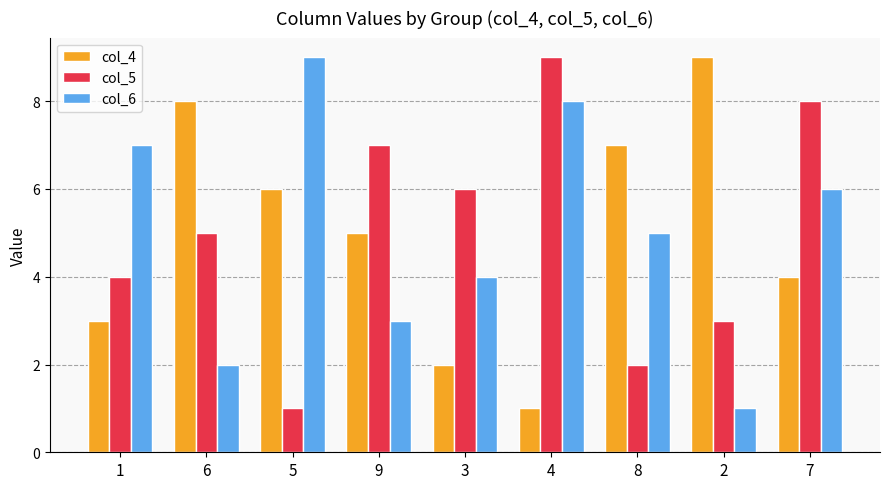

At which label is col_6 closest to 5?

8